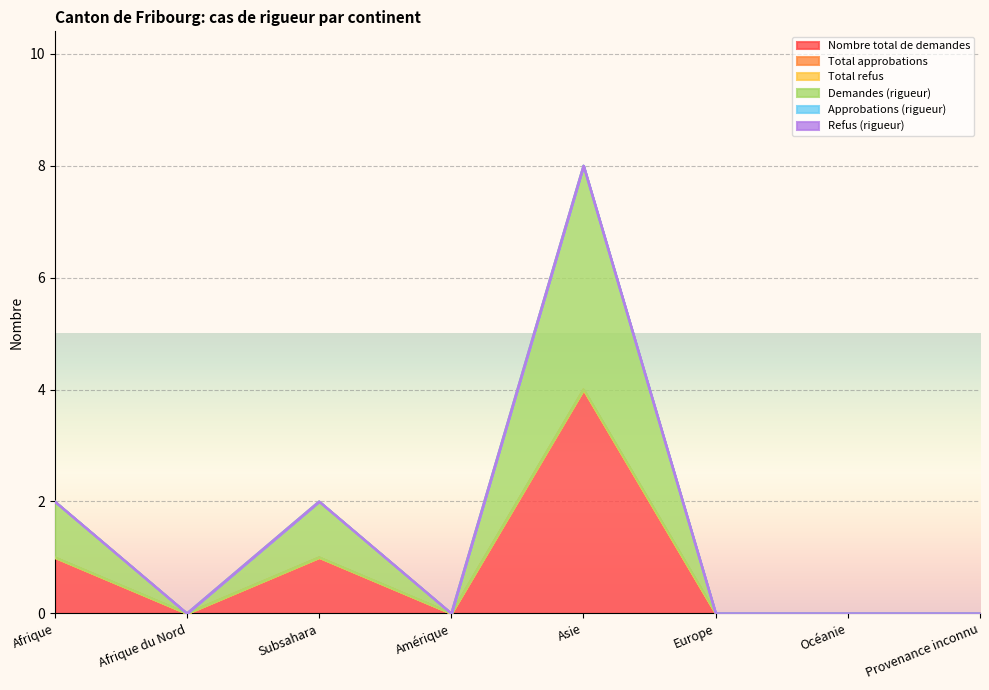

What is the label of the 2nd point from the left?

Afrique du Nord